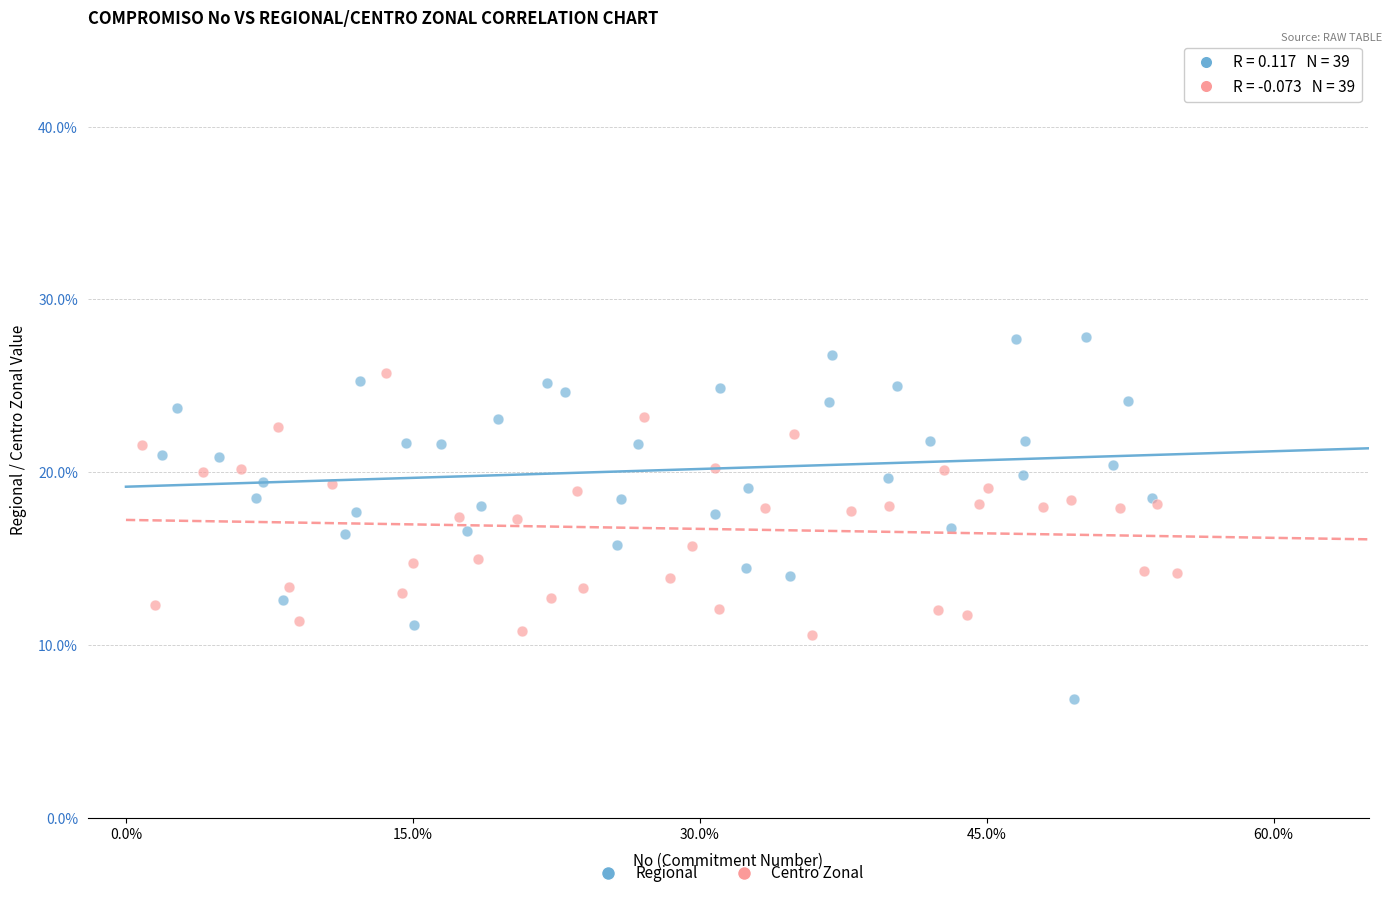

What are all the series names shown in the legend?

Regional, Centro Zonal